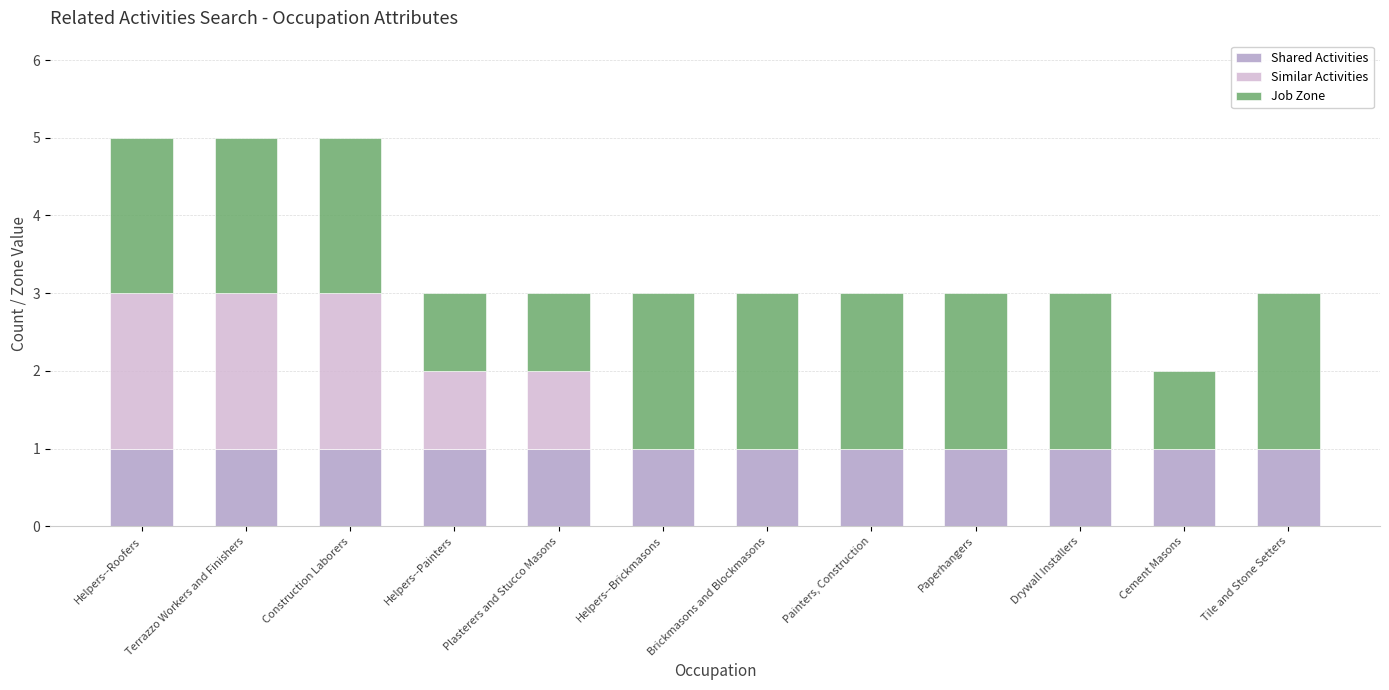

The Shared Activities series shows 0 at Tile and Stone Setters. True or false?

False